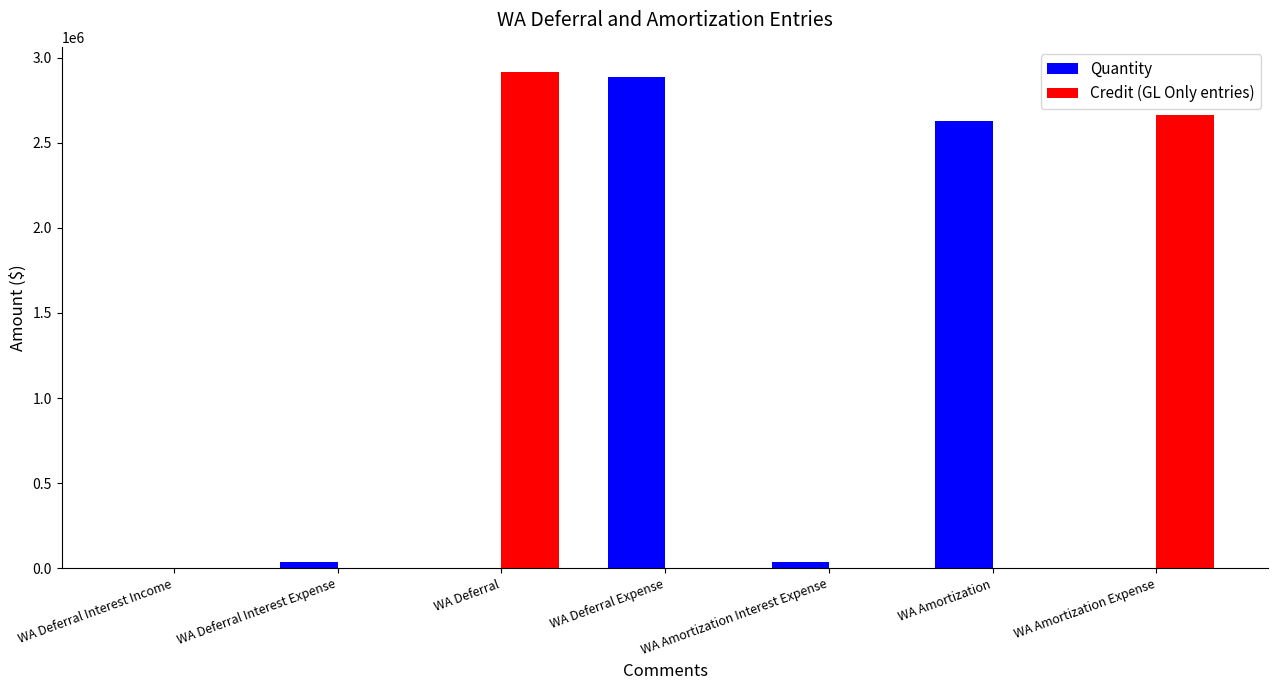

How many series are shown in this chart?

2